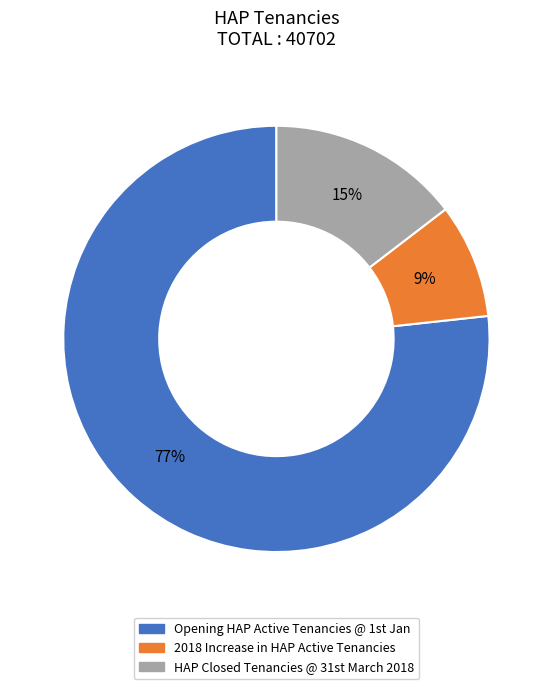

True or false: 2018 Increase in HAP Active Tenancies accounts for 9% of the total.

True